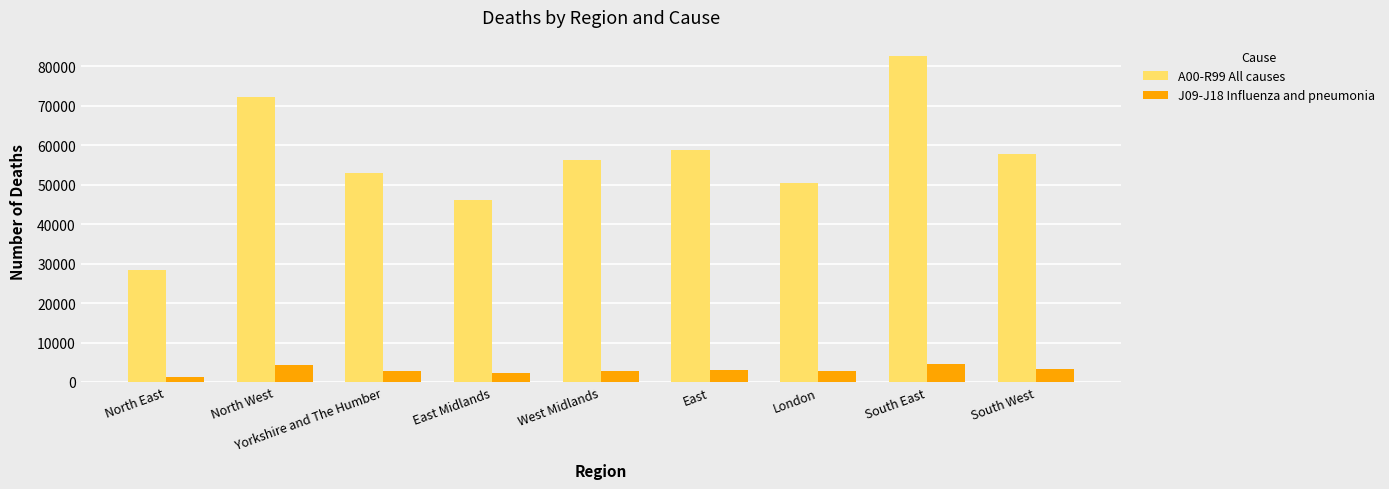

Rank the series by their maximum value, from highest to lowest.

A00-R99 All causes, J09-J18 Influenza and pneumonia